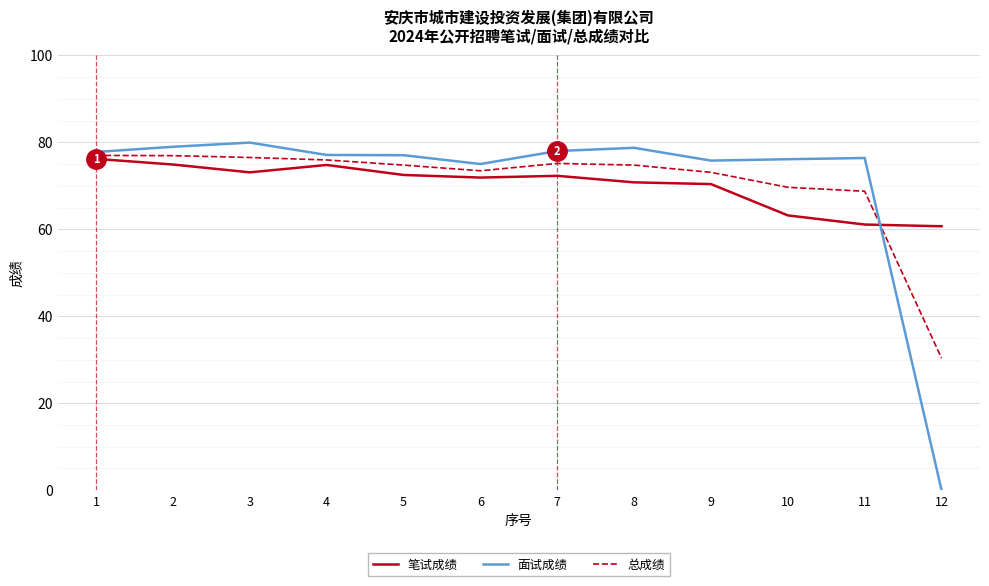

Is it true that 笔试成绩 equals 72.5 at 5?

True